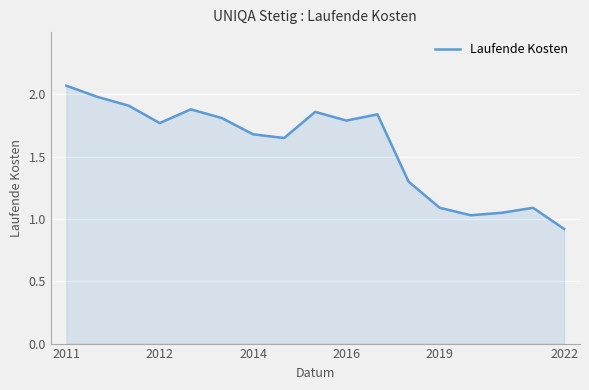

How many lines are shown in the chart?

1